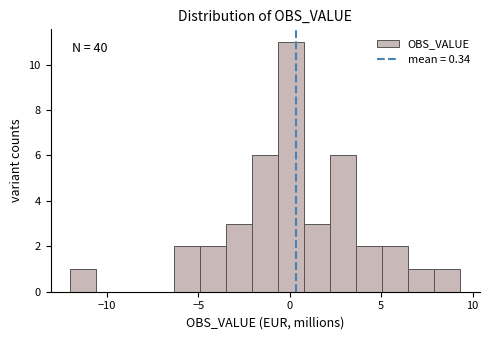

Read against the x-axis, roughly where is the centre of the tallest bar?

0.0